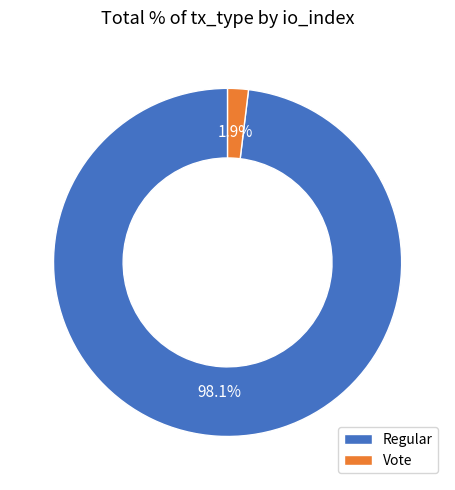

To the nearest percent, what portion does Regular represent?

98%